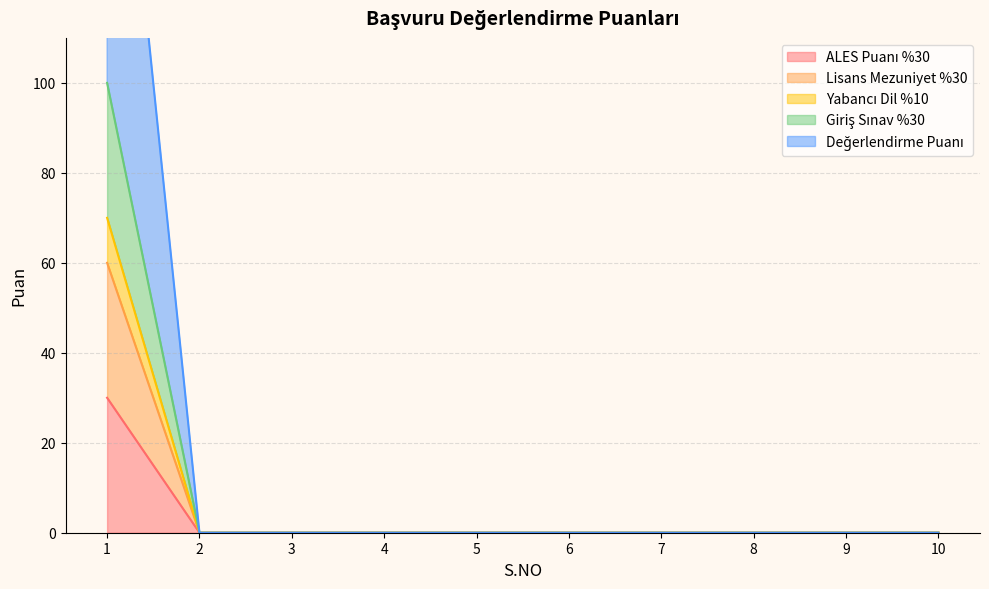

What is the maximum value shown in the chart?

200